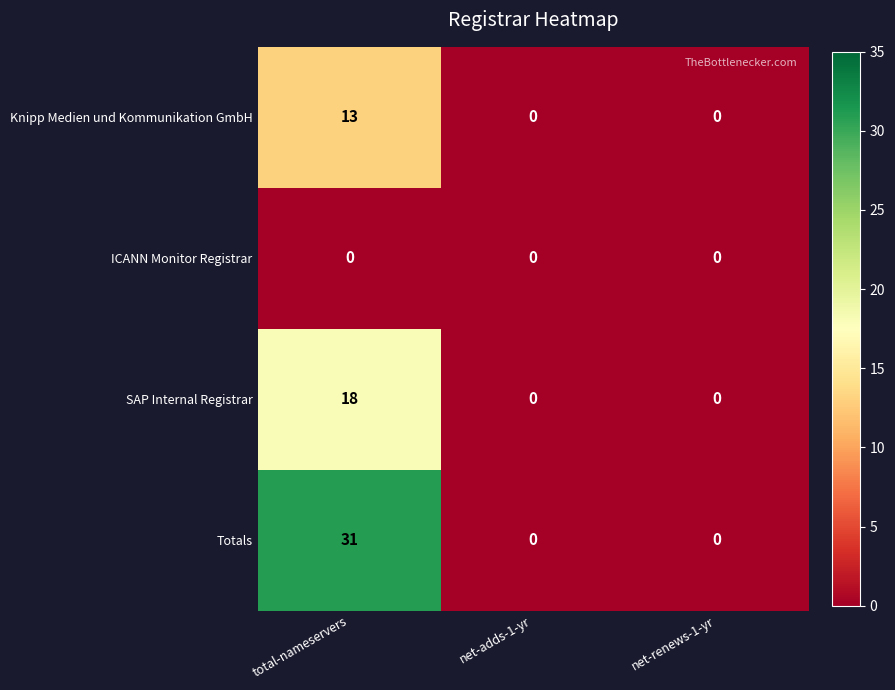

Which series has the widest spread of values?

Totals